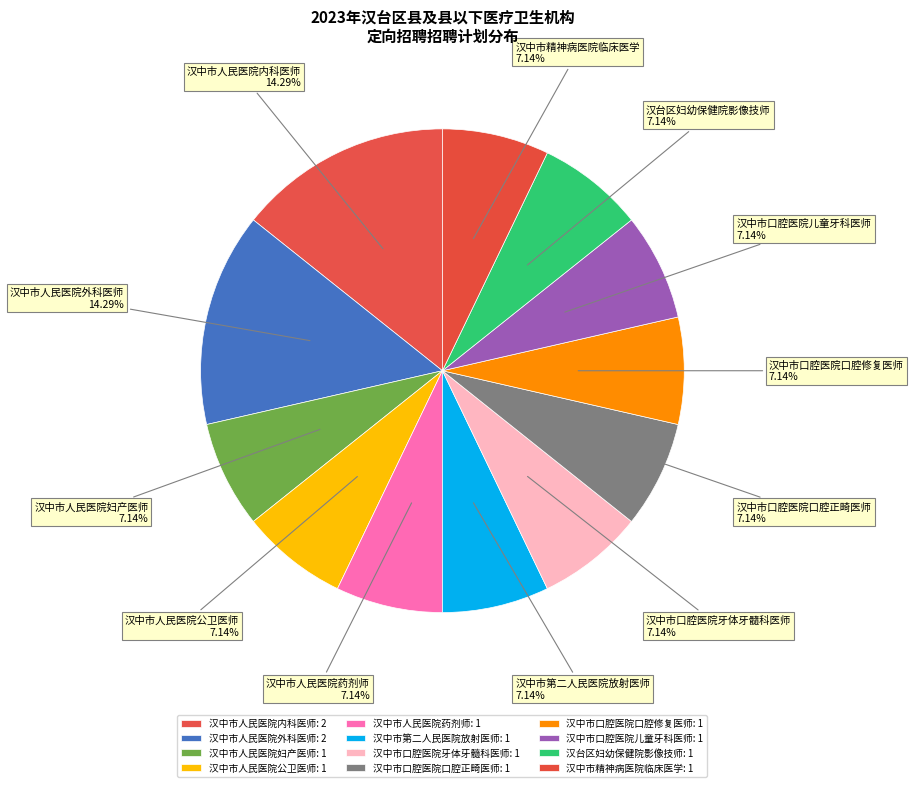

What is the ratio of the value at 汉中市口腔医院口腔正畸医师 to the value at 汉中市口腔医院牙体牙髓科医师?

1.0